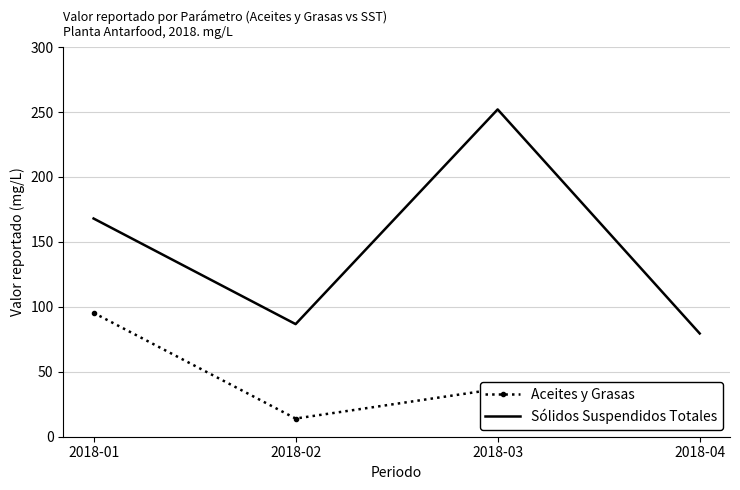

At which label is Aceites y Grasas closest to 52?

2018-03